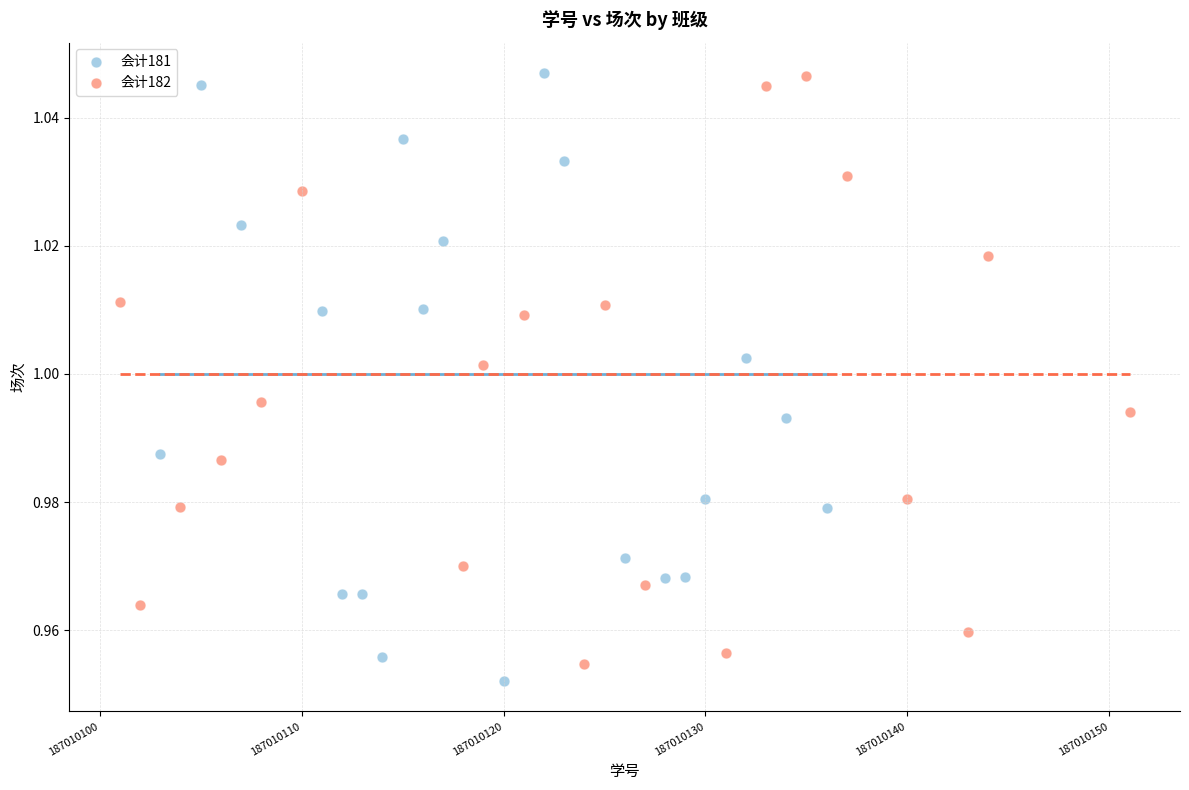

Which series has the widest spread of Y values?

会计181